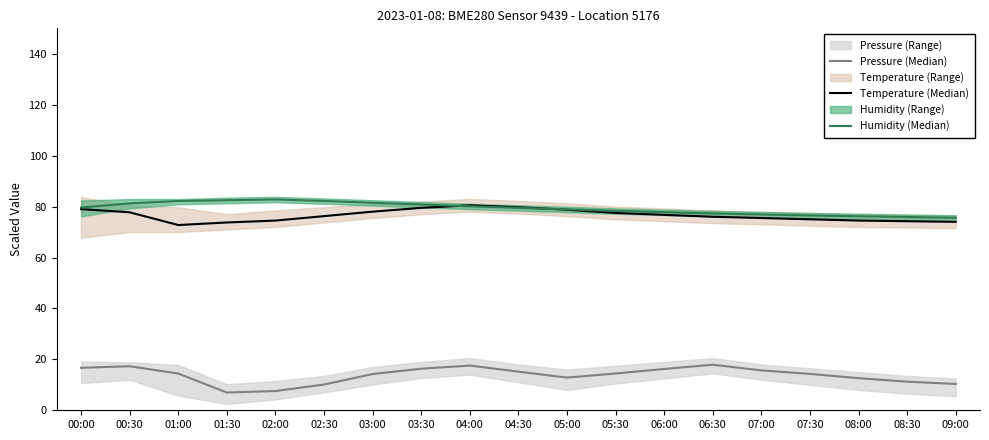

List the labels in order of Pressure (Median) value, smallest first.

01:30, 02:00, 02:30, 09:00, 08:30, 08:00, 05:00, 03:00, 07:30, 01:00, 05:30, 04:30, 07:00, 06:00, 03:30, 00:00, 00:30, 04:00, 06:30